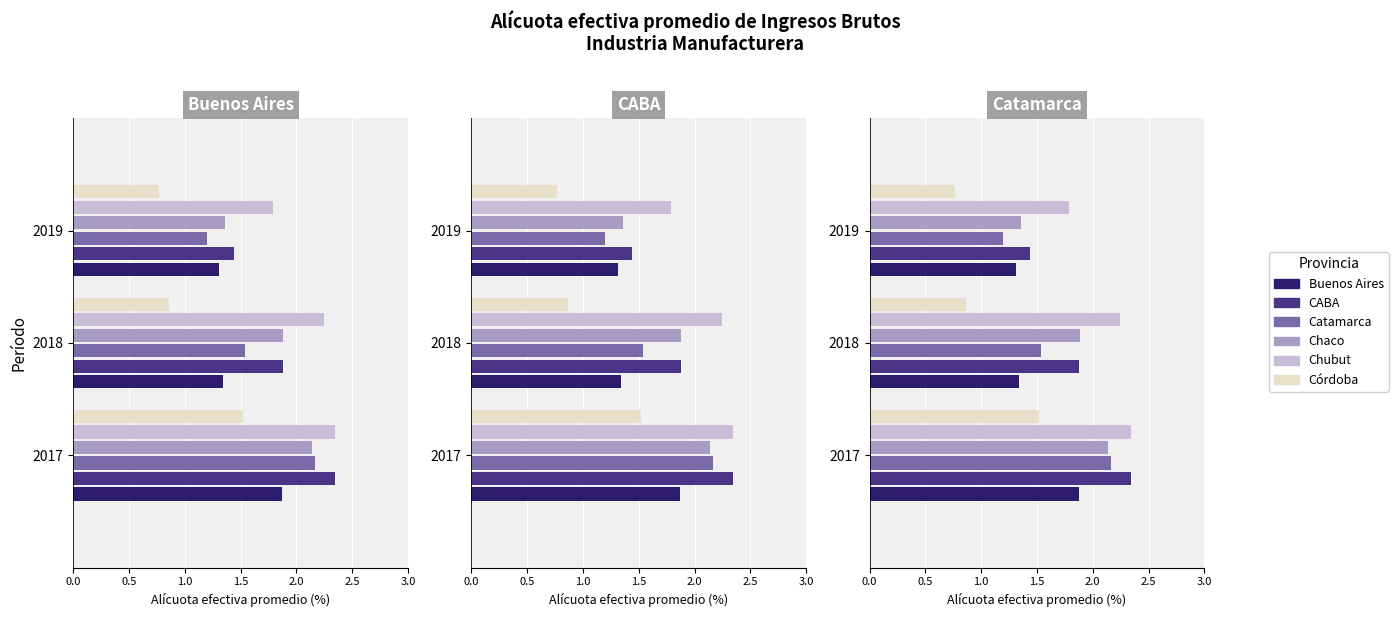

True or false: Buenos Aires has a value of 1.9 at 2017.

True